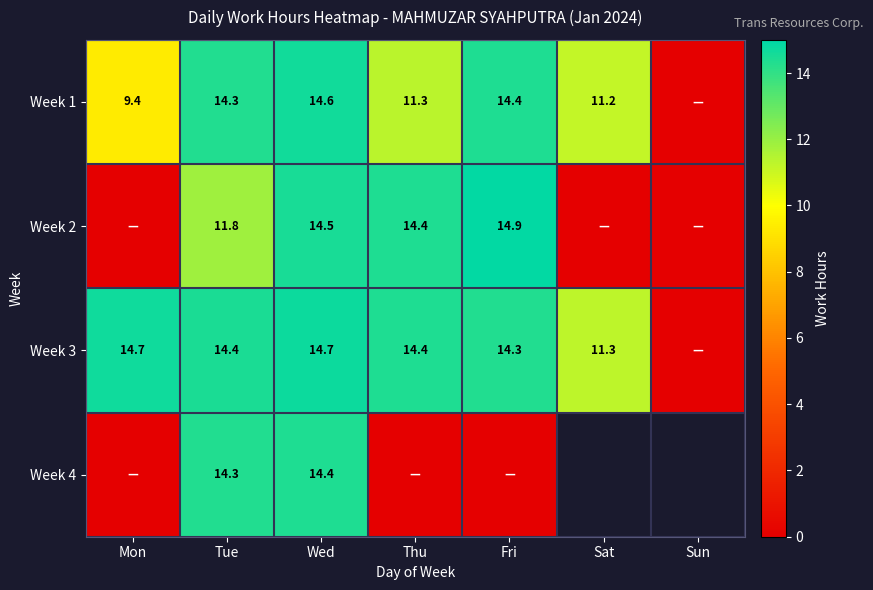

How many distinct data groups are displayed?

4